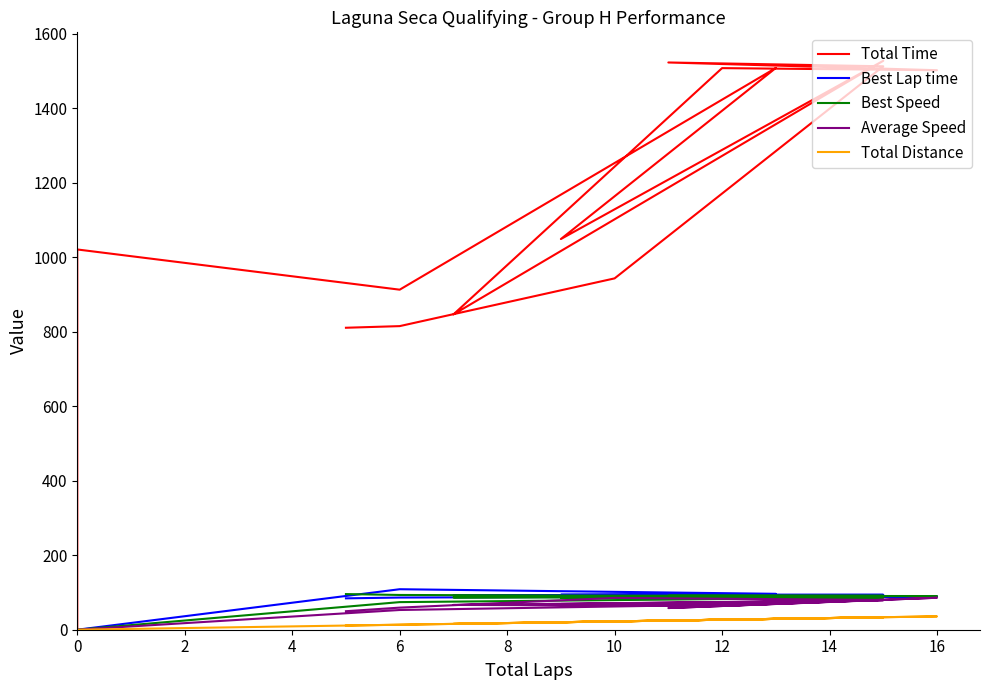

How many lines are shown in the chart?

5